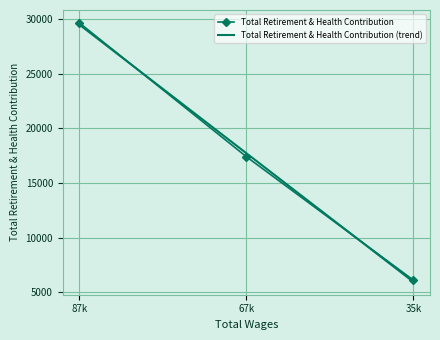

What is the smallest value displayed?

6109